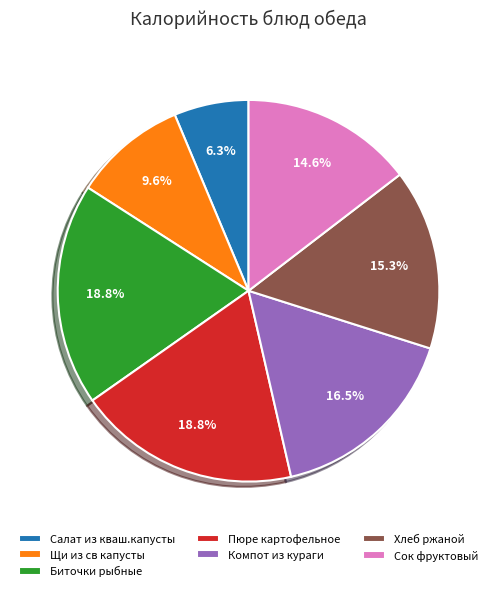

Is there any slice that represents more than half of the pie?

No